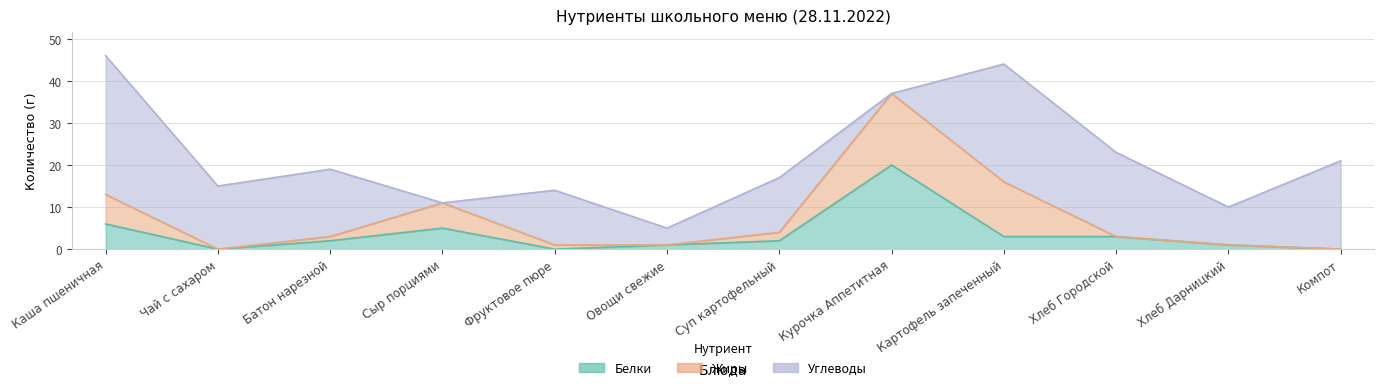

At which label does Углеводы first exceed 15?

Каша пшеничная